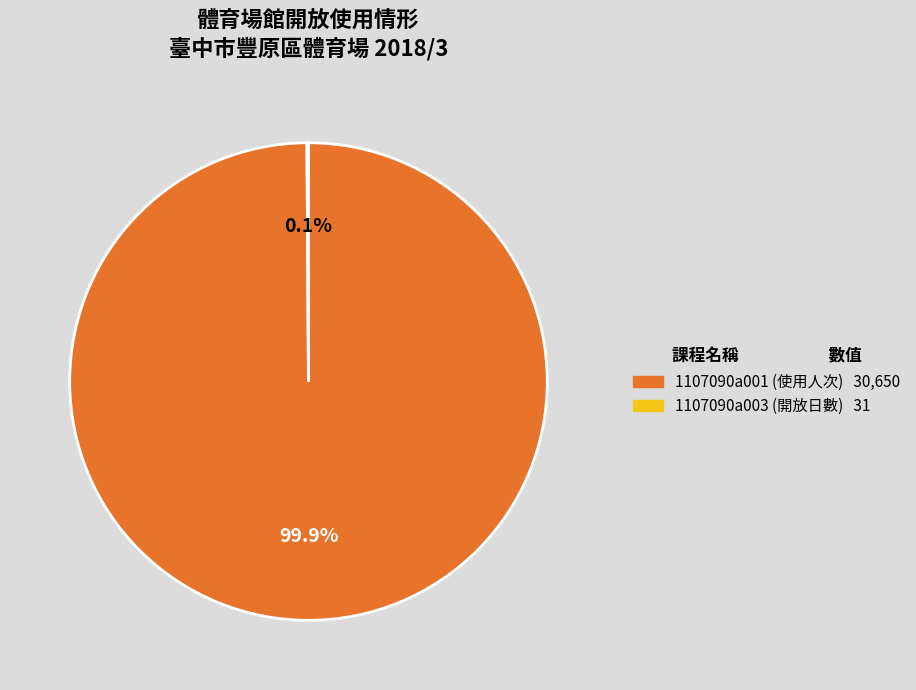

What is the largest slice in the pie chart?

1107090a001 (使用人次)